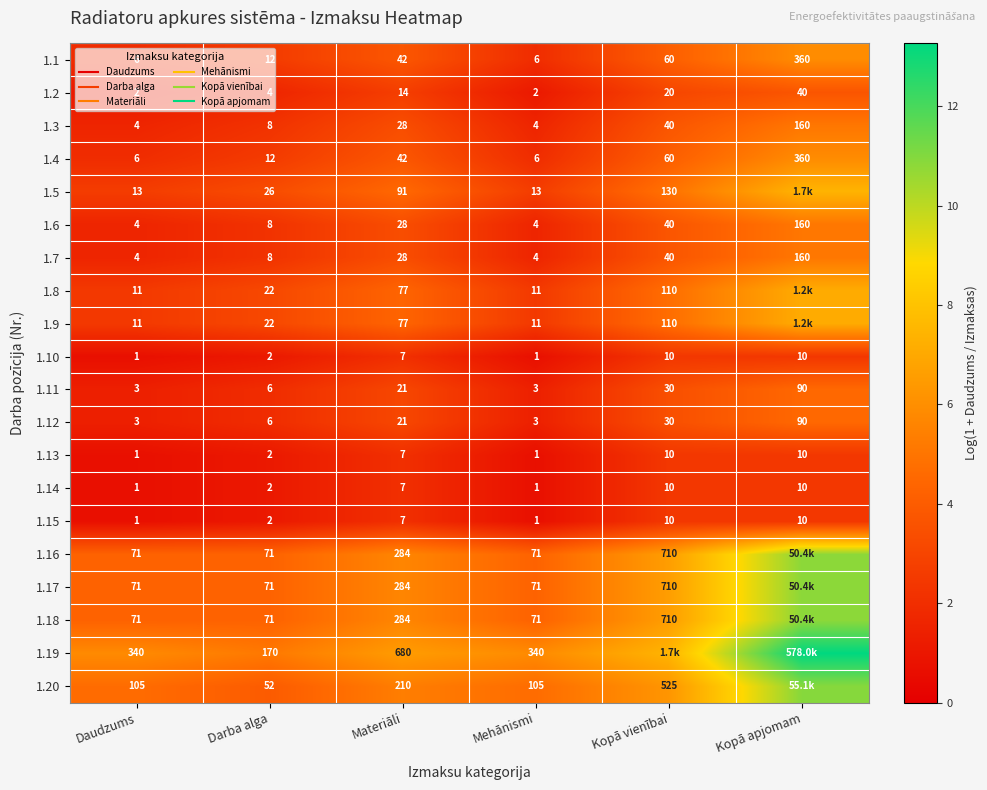

Between Kopā vienībai and Mehānismi, which is larger?

Kopā vienībai